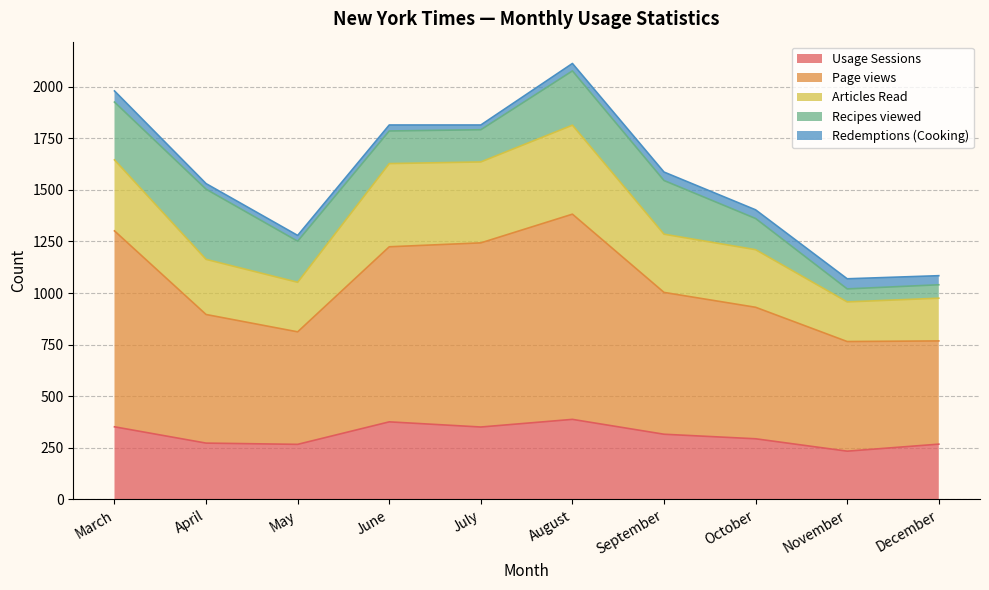

What is the difference between the maximum and minimum values in the Usage Sessions series?

154